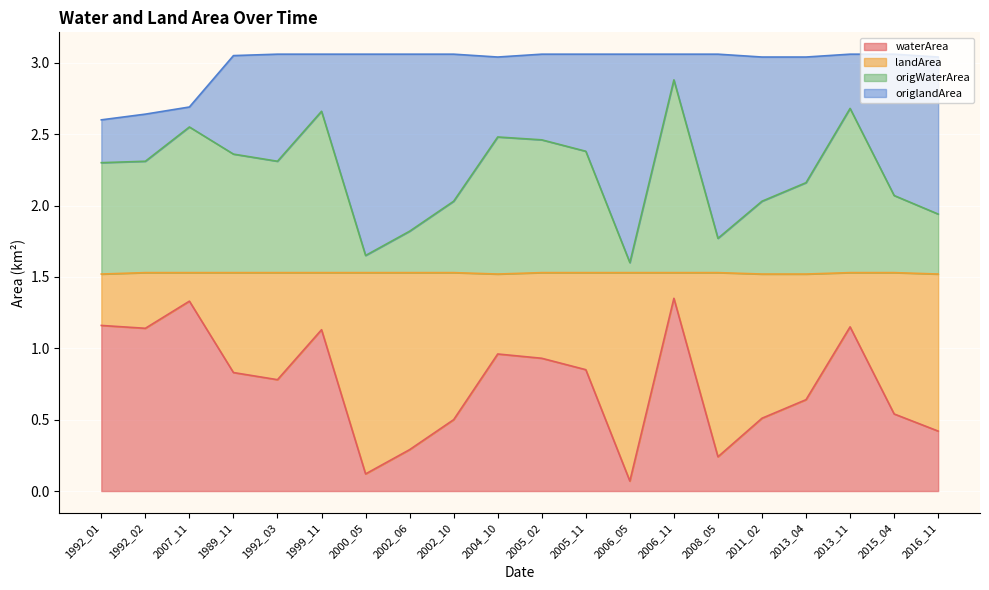

Where is waterArea nearest to the value 0?

2006_05